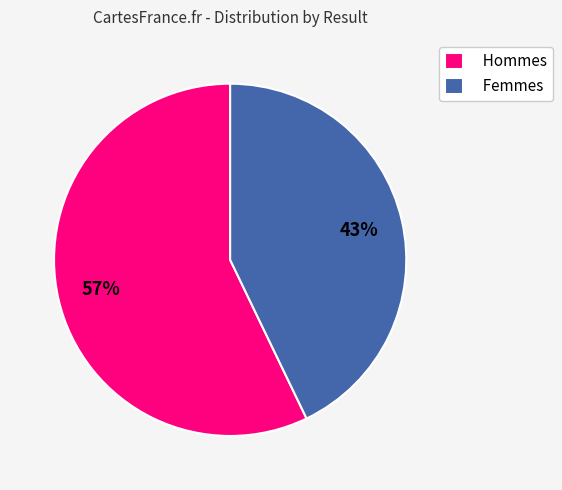

To the nearest percent, what is the difference between the Hommes and Femmes slice percentages?

14%